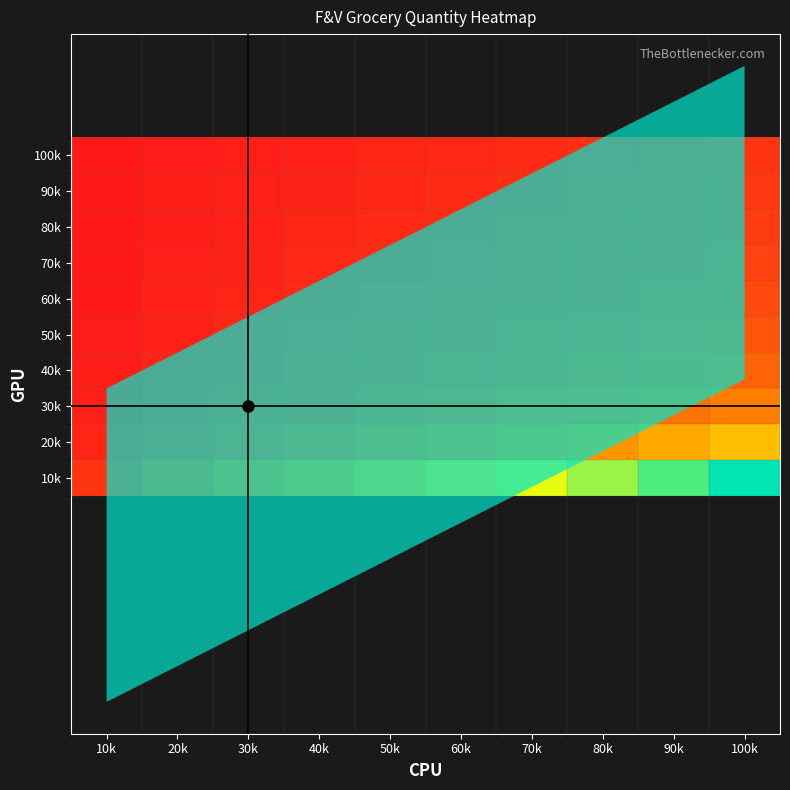

What is the total value across all series at 80k?

2.3